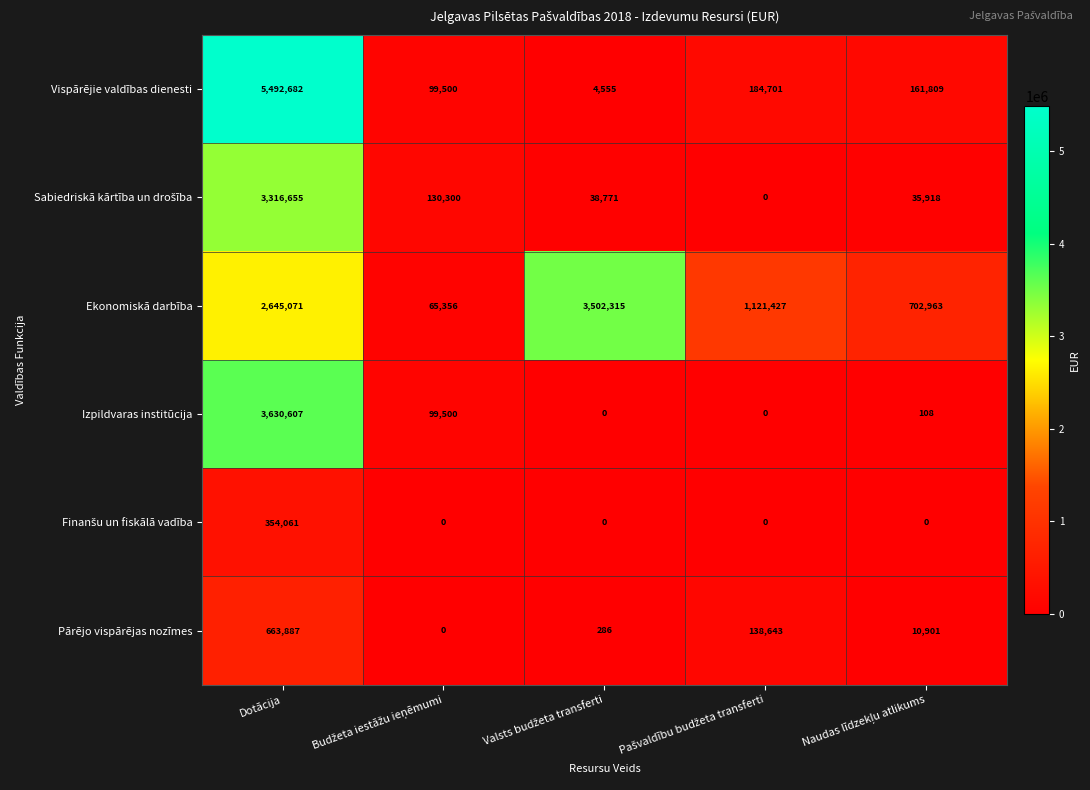

What is the lowest value of the Vispārējie valdības dienesti series?

4555